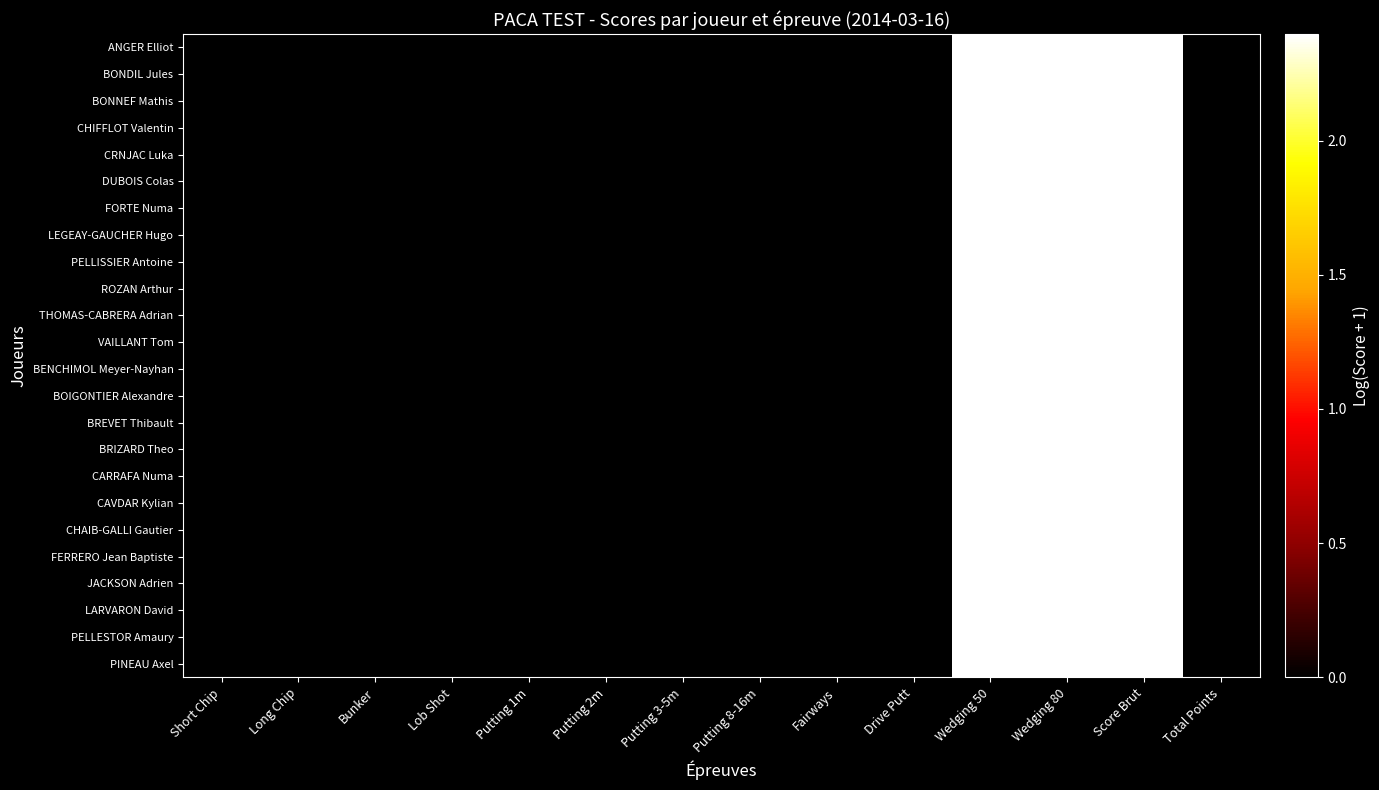

Rank the series by their maximum value, from lowest to highest.

ANGER Elliot, BONDIL Jules, BONNEF Mathis, CHIFFLOT Valentin, CRNJAC Luka, DUBOIS Colas, FORTE Numa, LEGEAY-GAUCHER Hugo, PELLISSIER Antoine, ROZAN Arthur, THOMAS-CABRERA Adrian, VAILLANT Tom, BENCHIMOL Meyer-Nayhan, BOIGONTIER Alexandre, BREVET Thibault, BRIZARD Theo, CARRAFA Numa, CAVDAR Kylian, CHAIB-GALLI Gautier, FERRERO Jean Baptiste, JACKSON Adrien, LARVARON David, PELLESTOR Amaury, PINEAU Axel